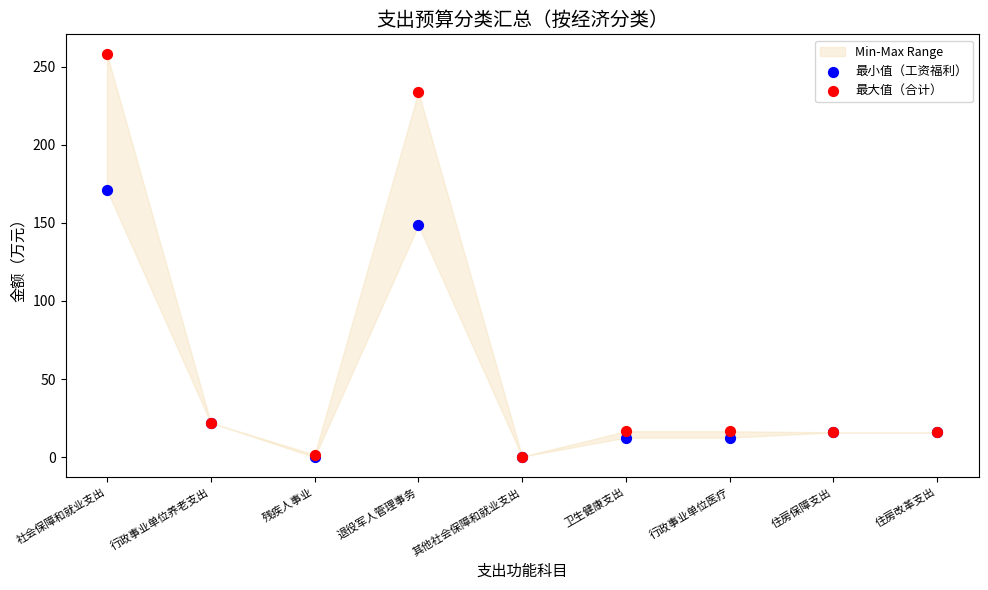

Across all series, what Y value is closest to 128?

148.4